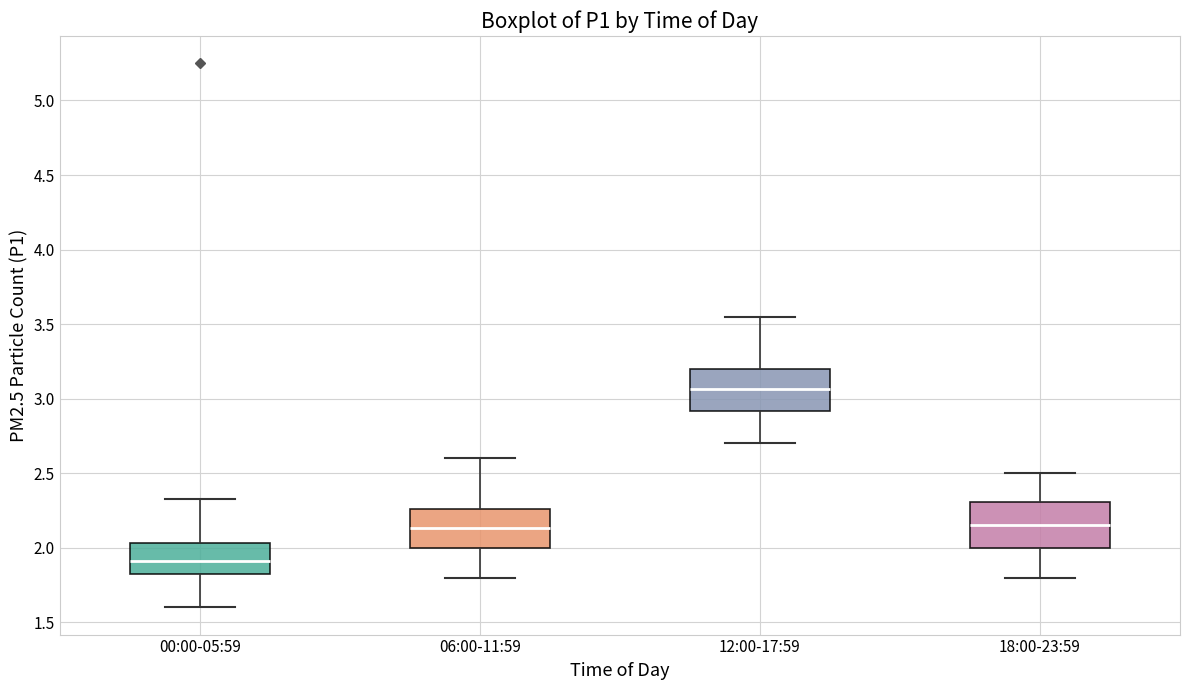

Which box has the lowest median line?

00:00-05:59